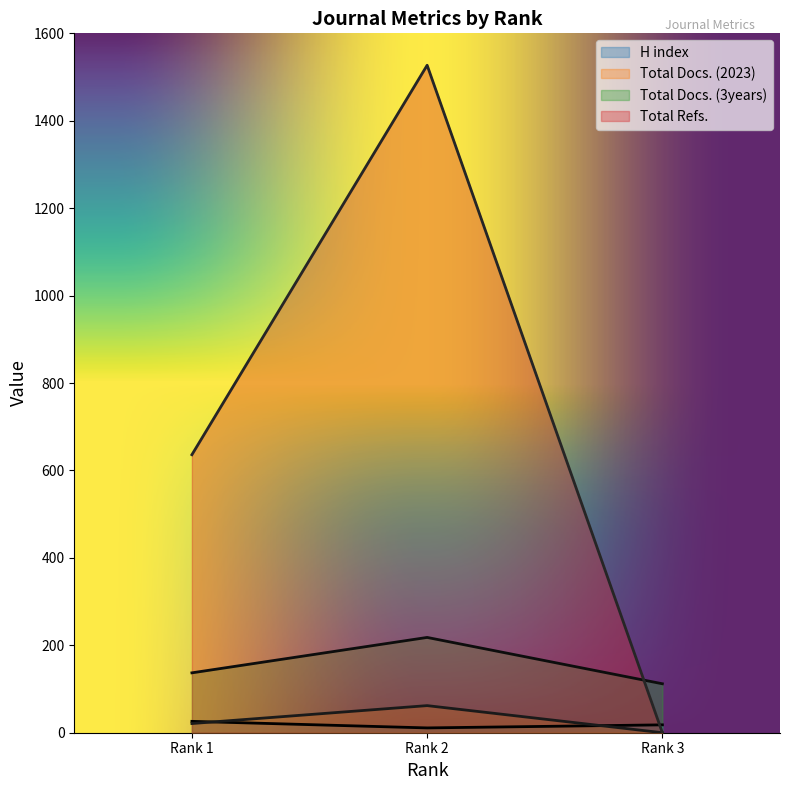

Which series has the largest range (max minus min)?

Total Refs.